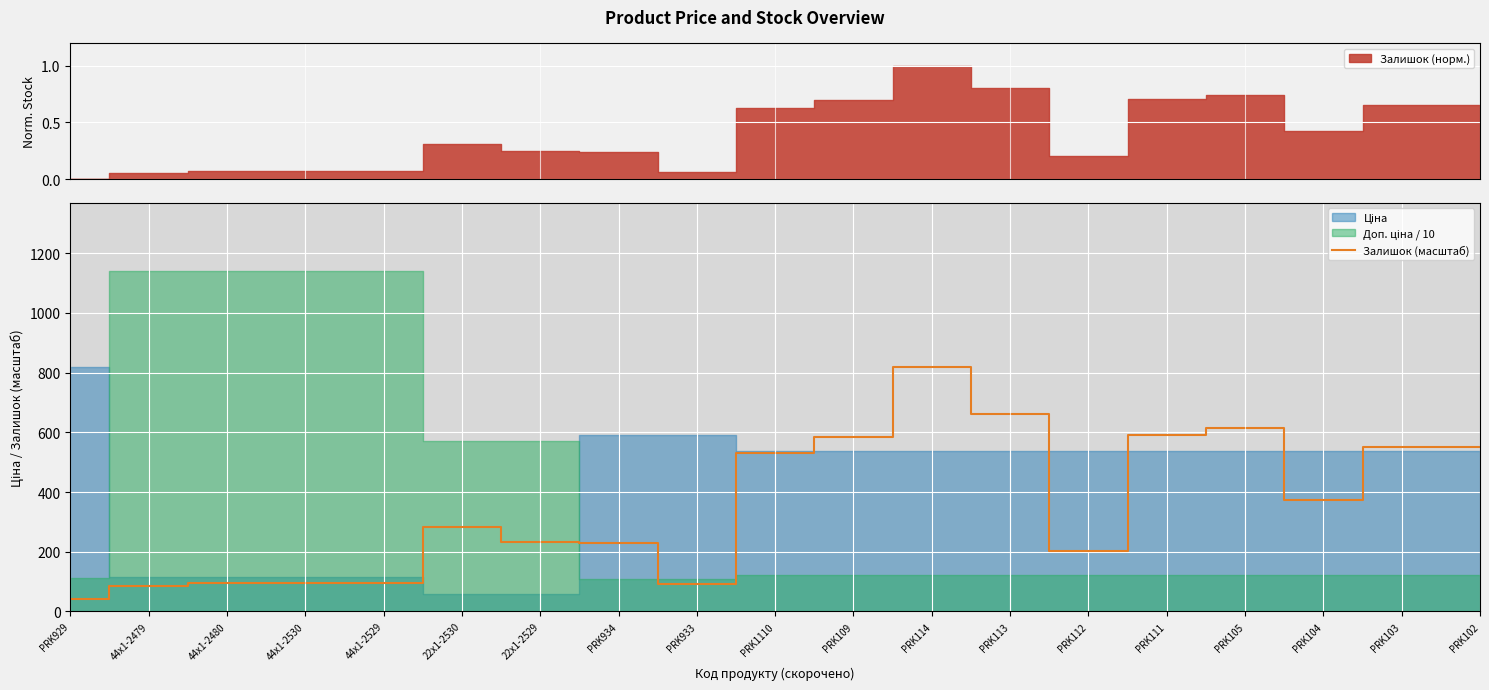

What is the difference between the values at PRK934 and PRK1110?

300.6